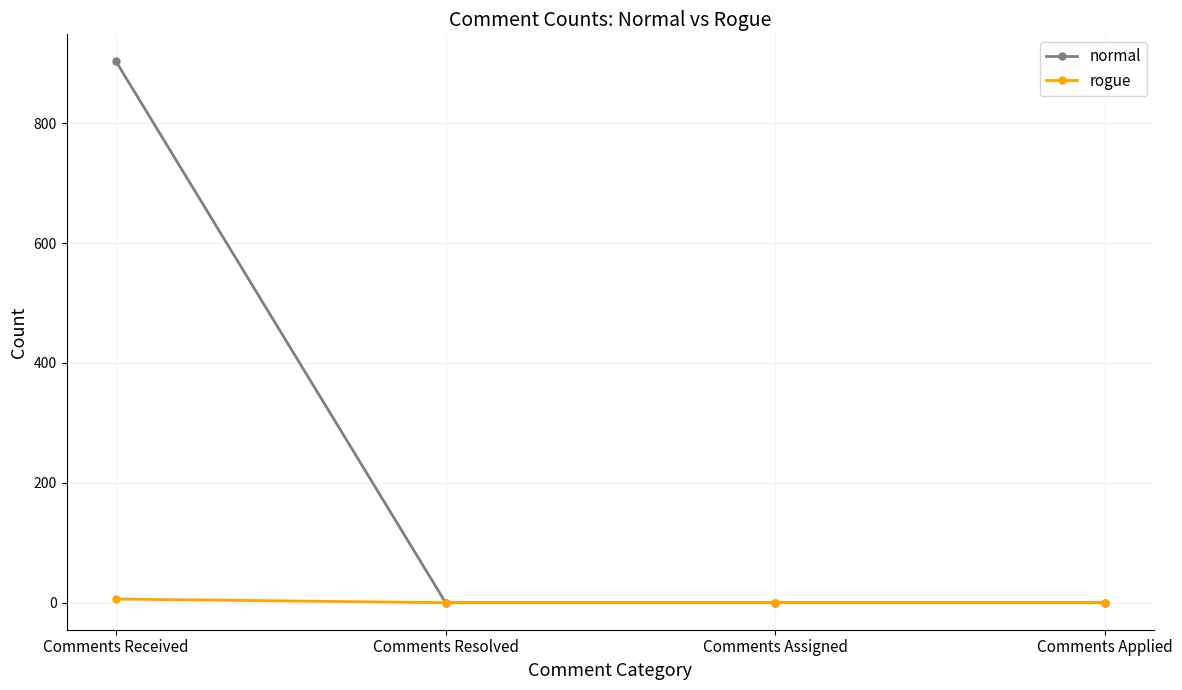

What is the sum of all rogue values?

6